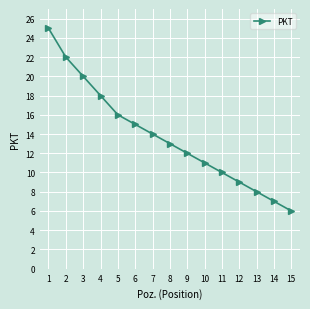

Where does the data first go above 13?

1